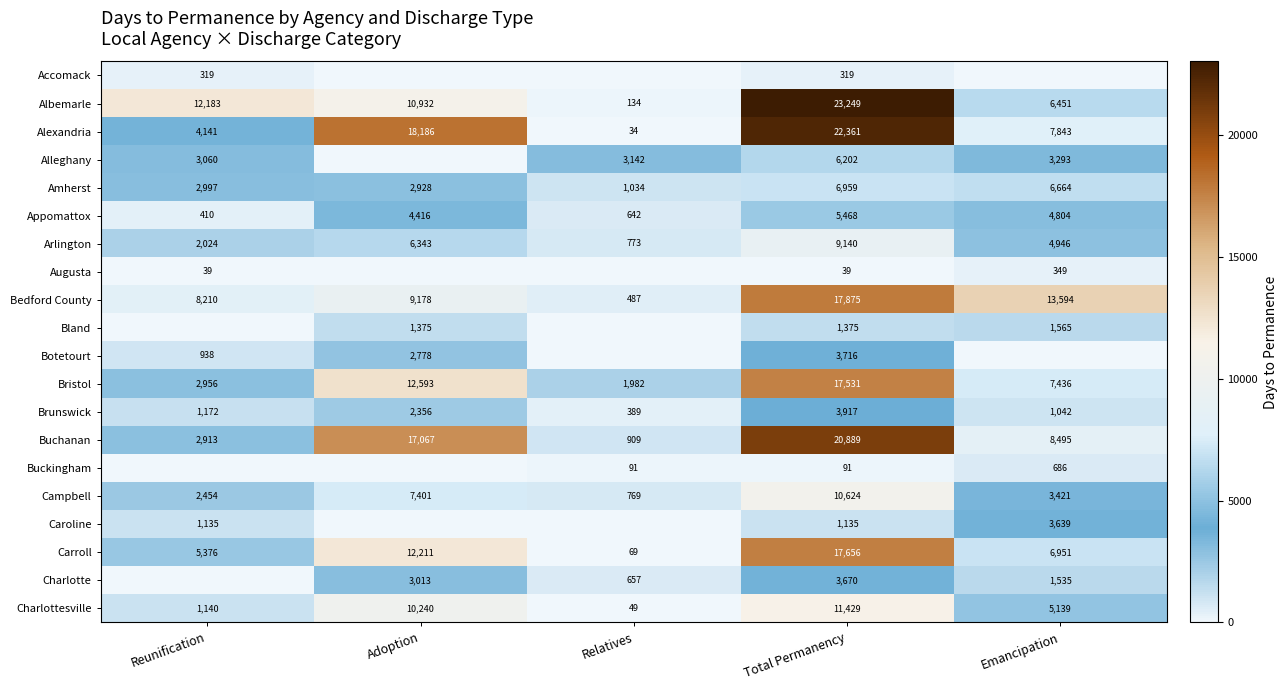

Is it true that Arlington equals 2024 at Reunification?

True